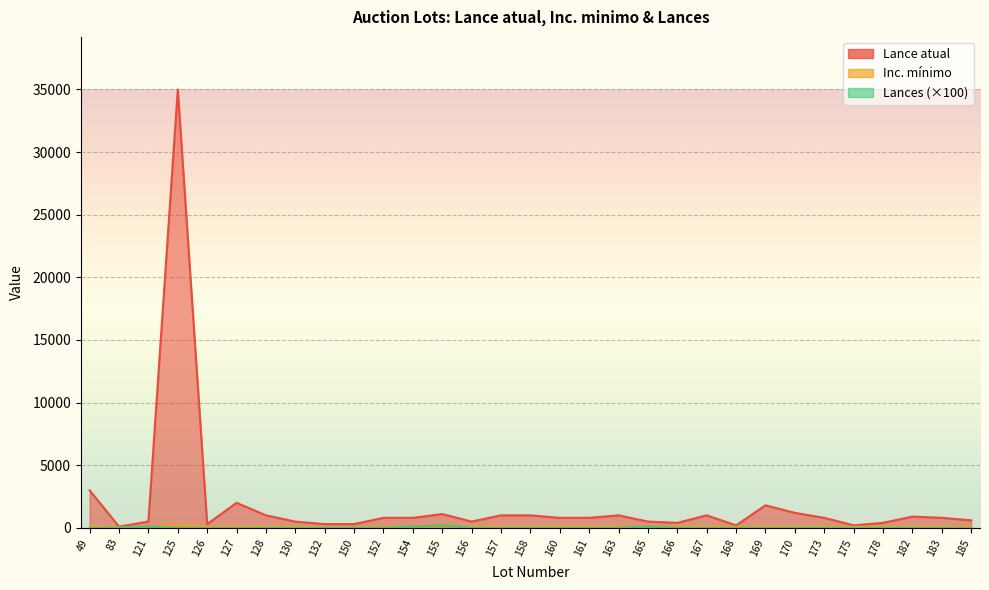

True or false: Lance atual and Inc. minimo intersect in this chart.

False